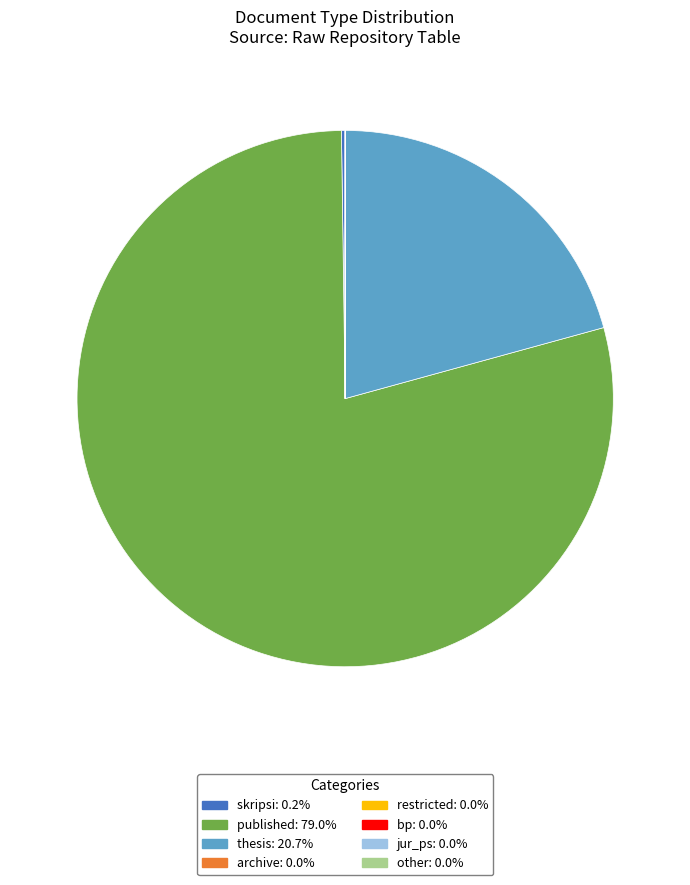

Which category has the biggest portion of the pie?

published